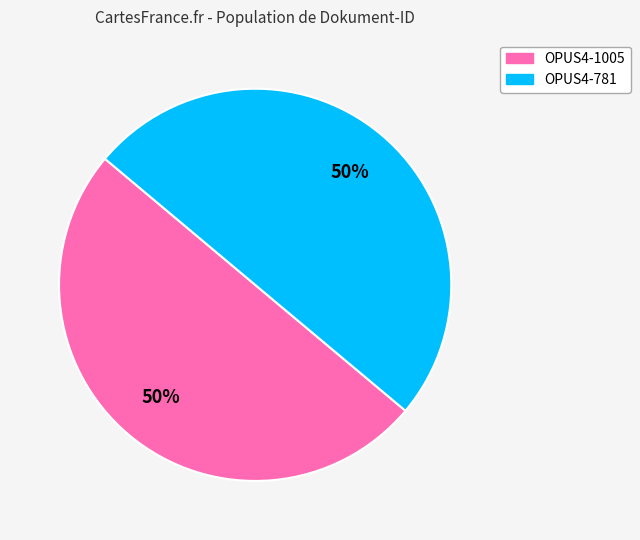

What percentage is the OPUS4-781 slice, to the nearest percent?

50%